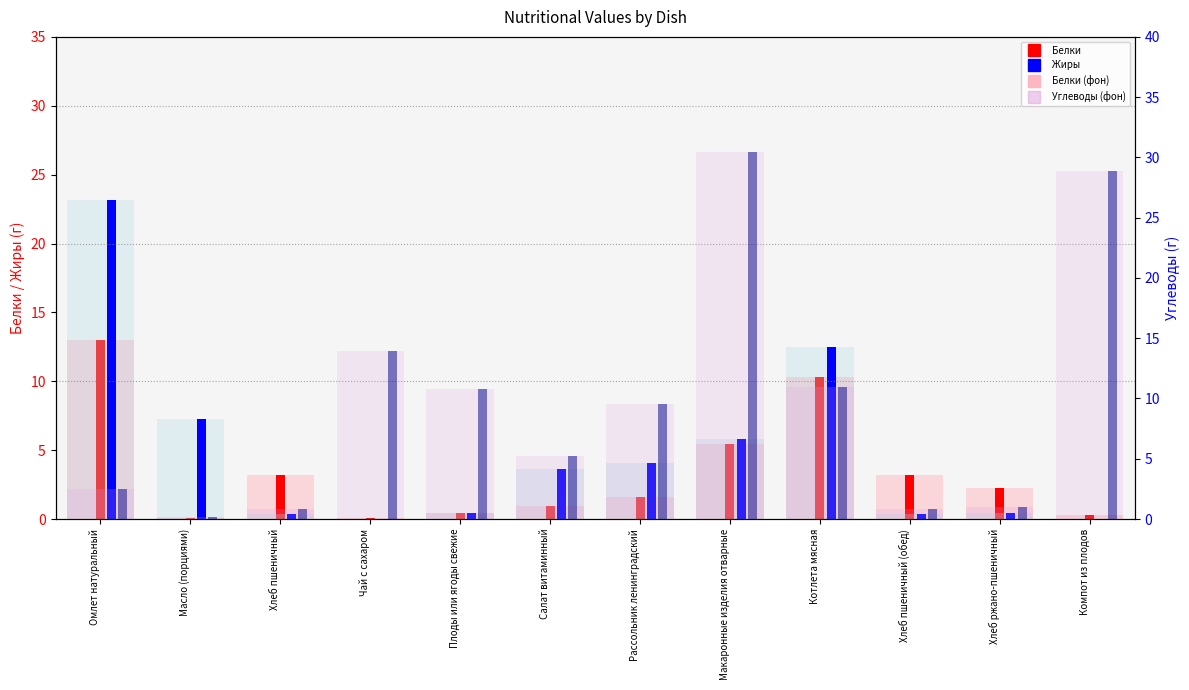

How many groups of bars are there?

12